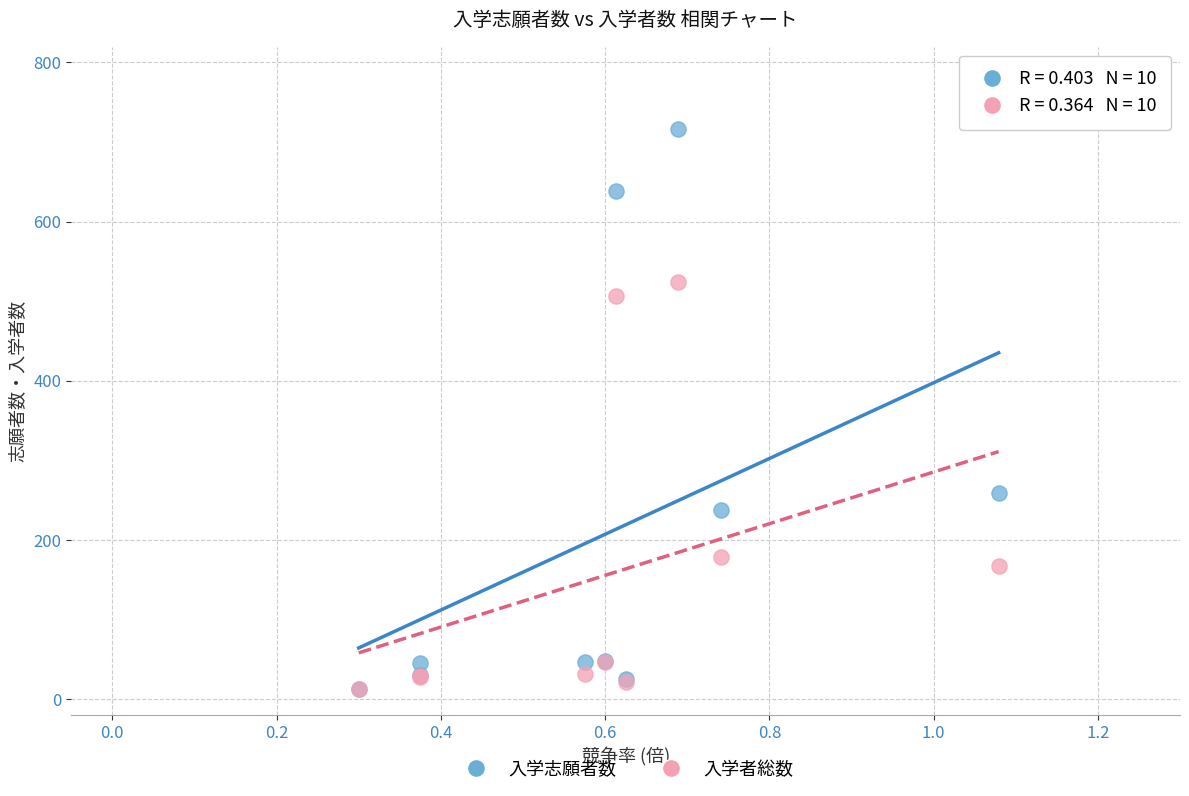

In the 入学者総数 series, what Y value is closest to 268?

179